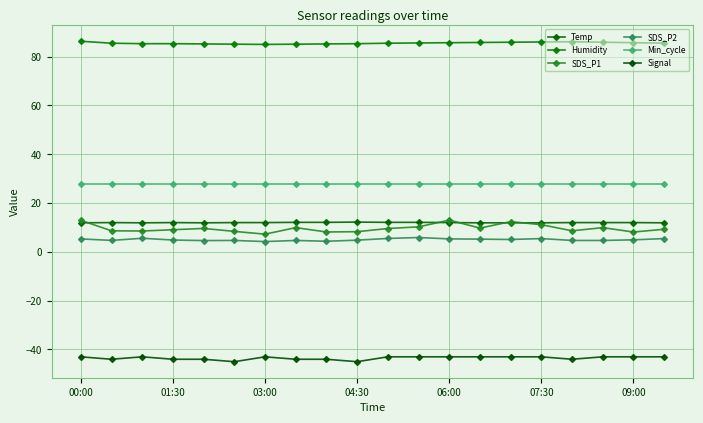

What is the difference between the maximum and minimum values in the Humidity series?

1.3